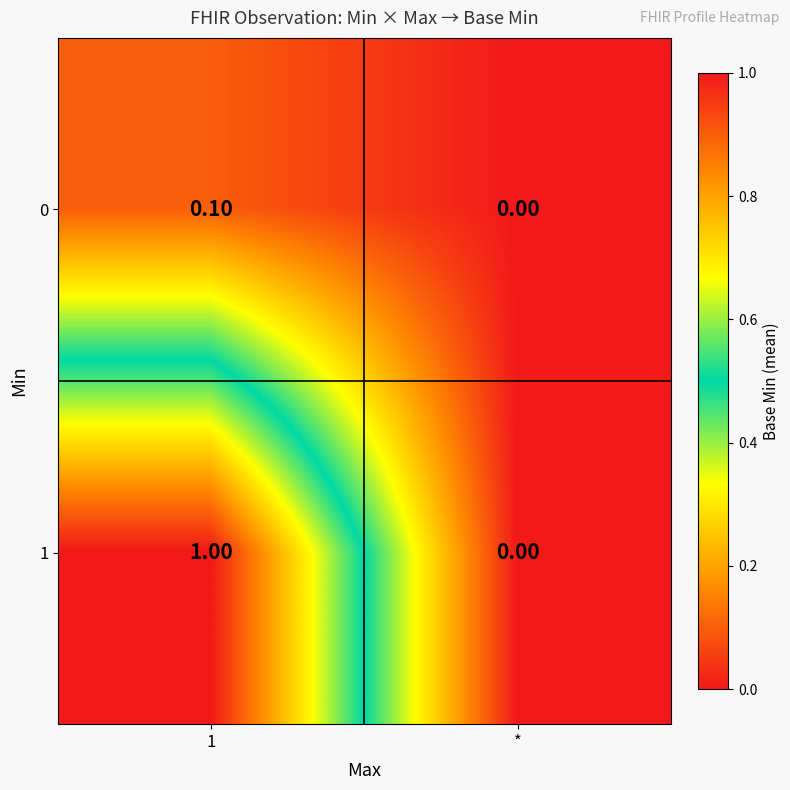

Which series has the largest range (max minus min)?

1